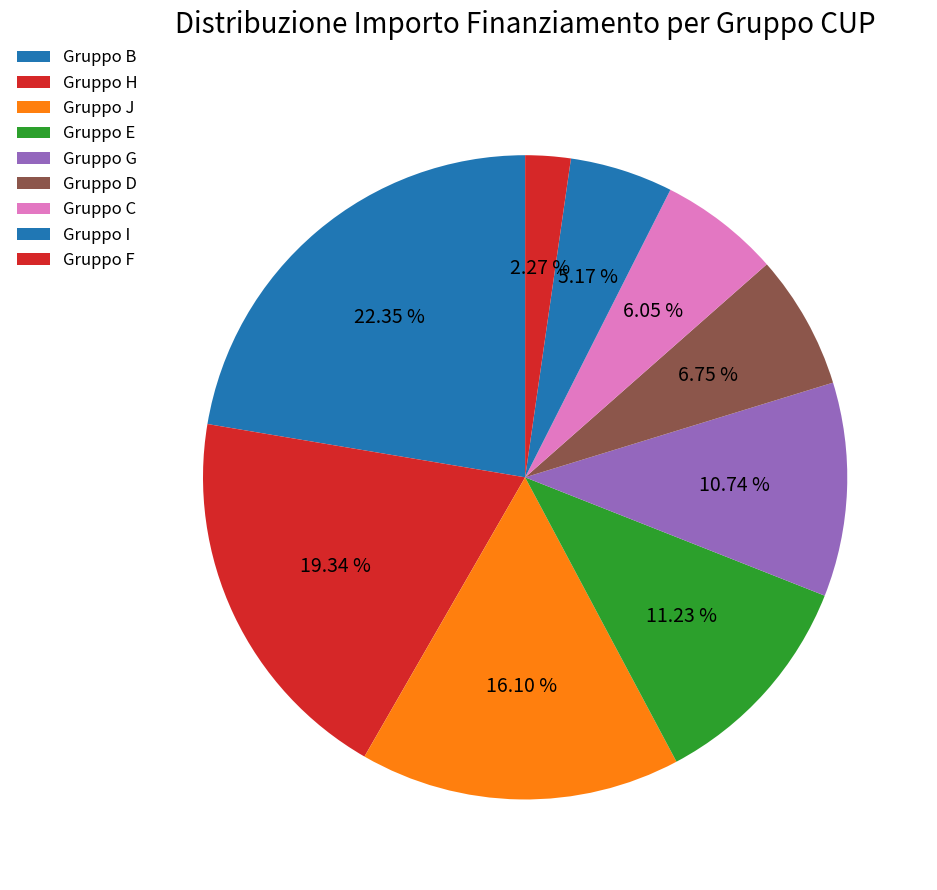

How many slices are in this pie chart?

9